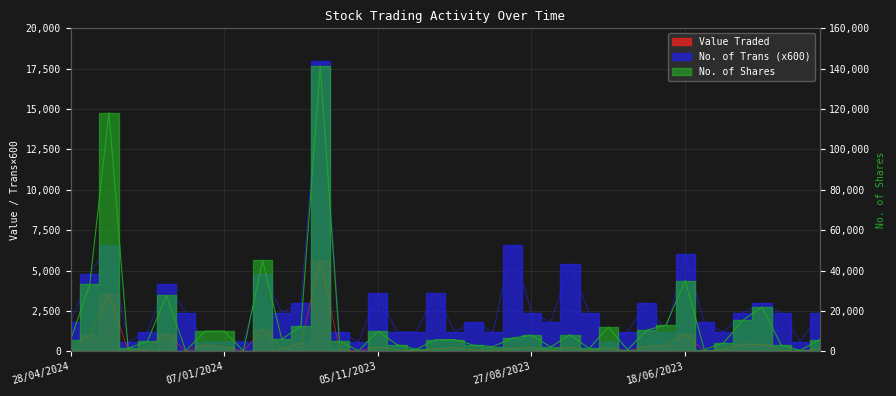

What is the label of the 33rd point from the right?

14/01/2024